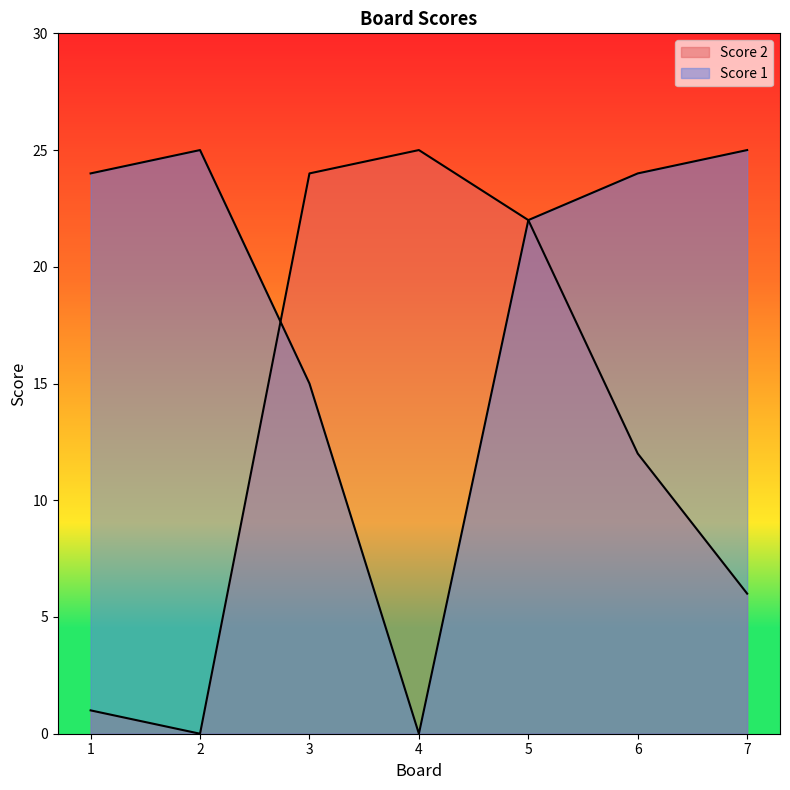

Where is the first local minimum for Score 1?

4